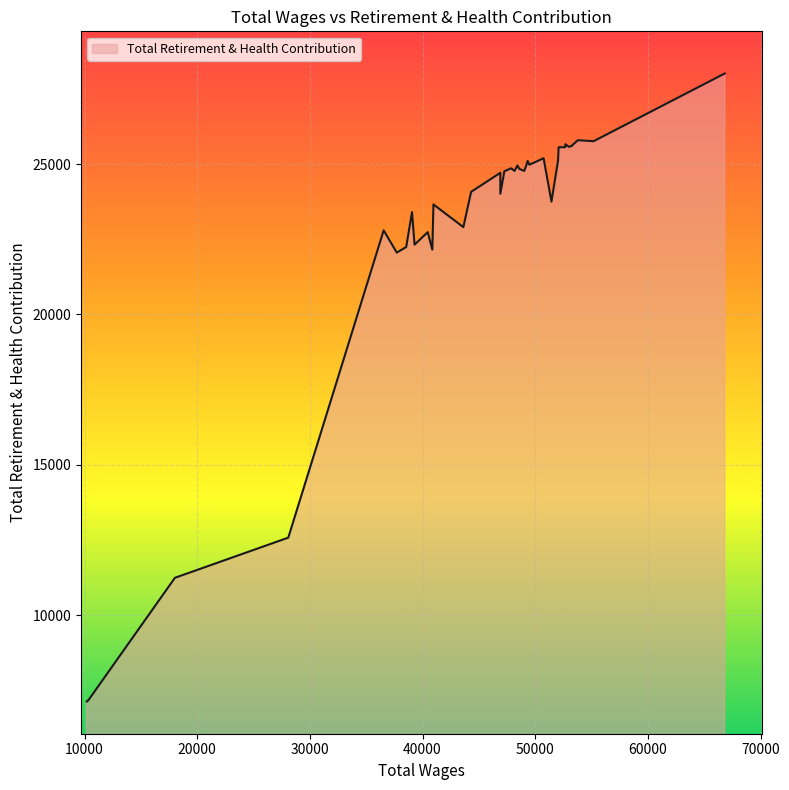

Count the number of data series in this chart.

1